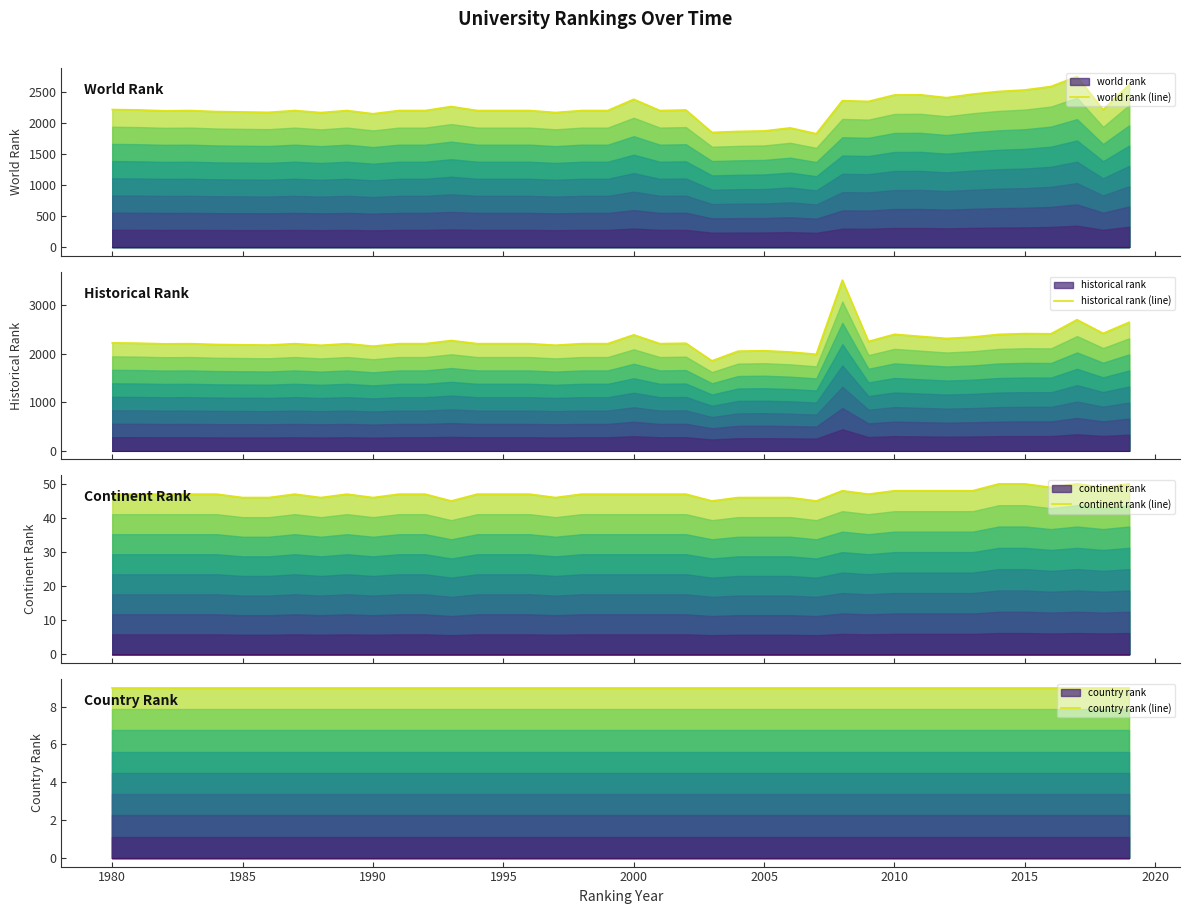

True or false: country rank (line) has more than 0 points higher than both neighbors.

False